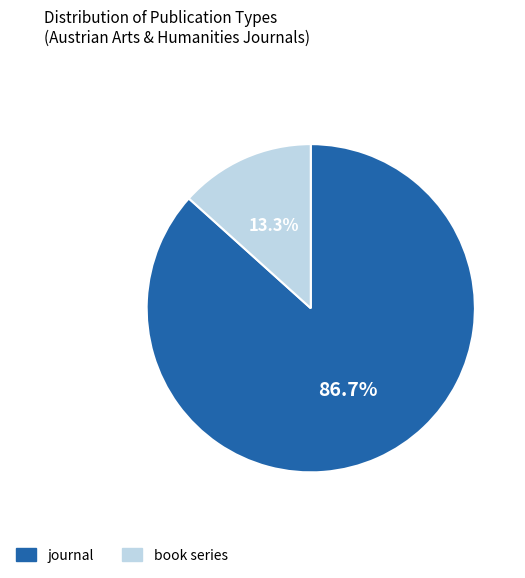

Which slice is the largest?

journal